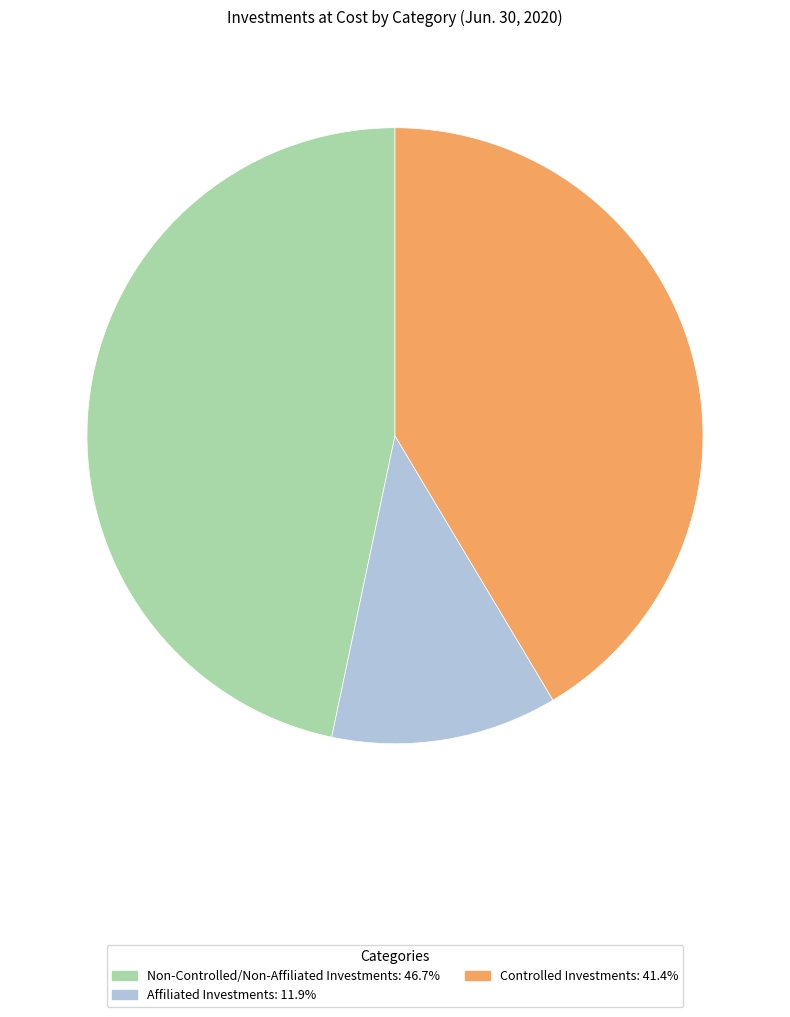

Rank the categories by value from highest to lowest.

Non-Controlled/Non-Affiliated Investments, Controlled Investments, Affiliated Investments